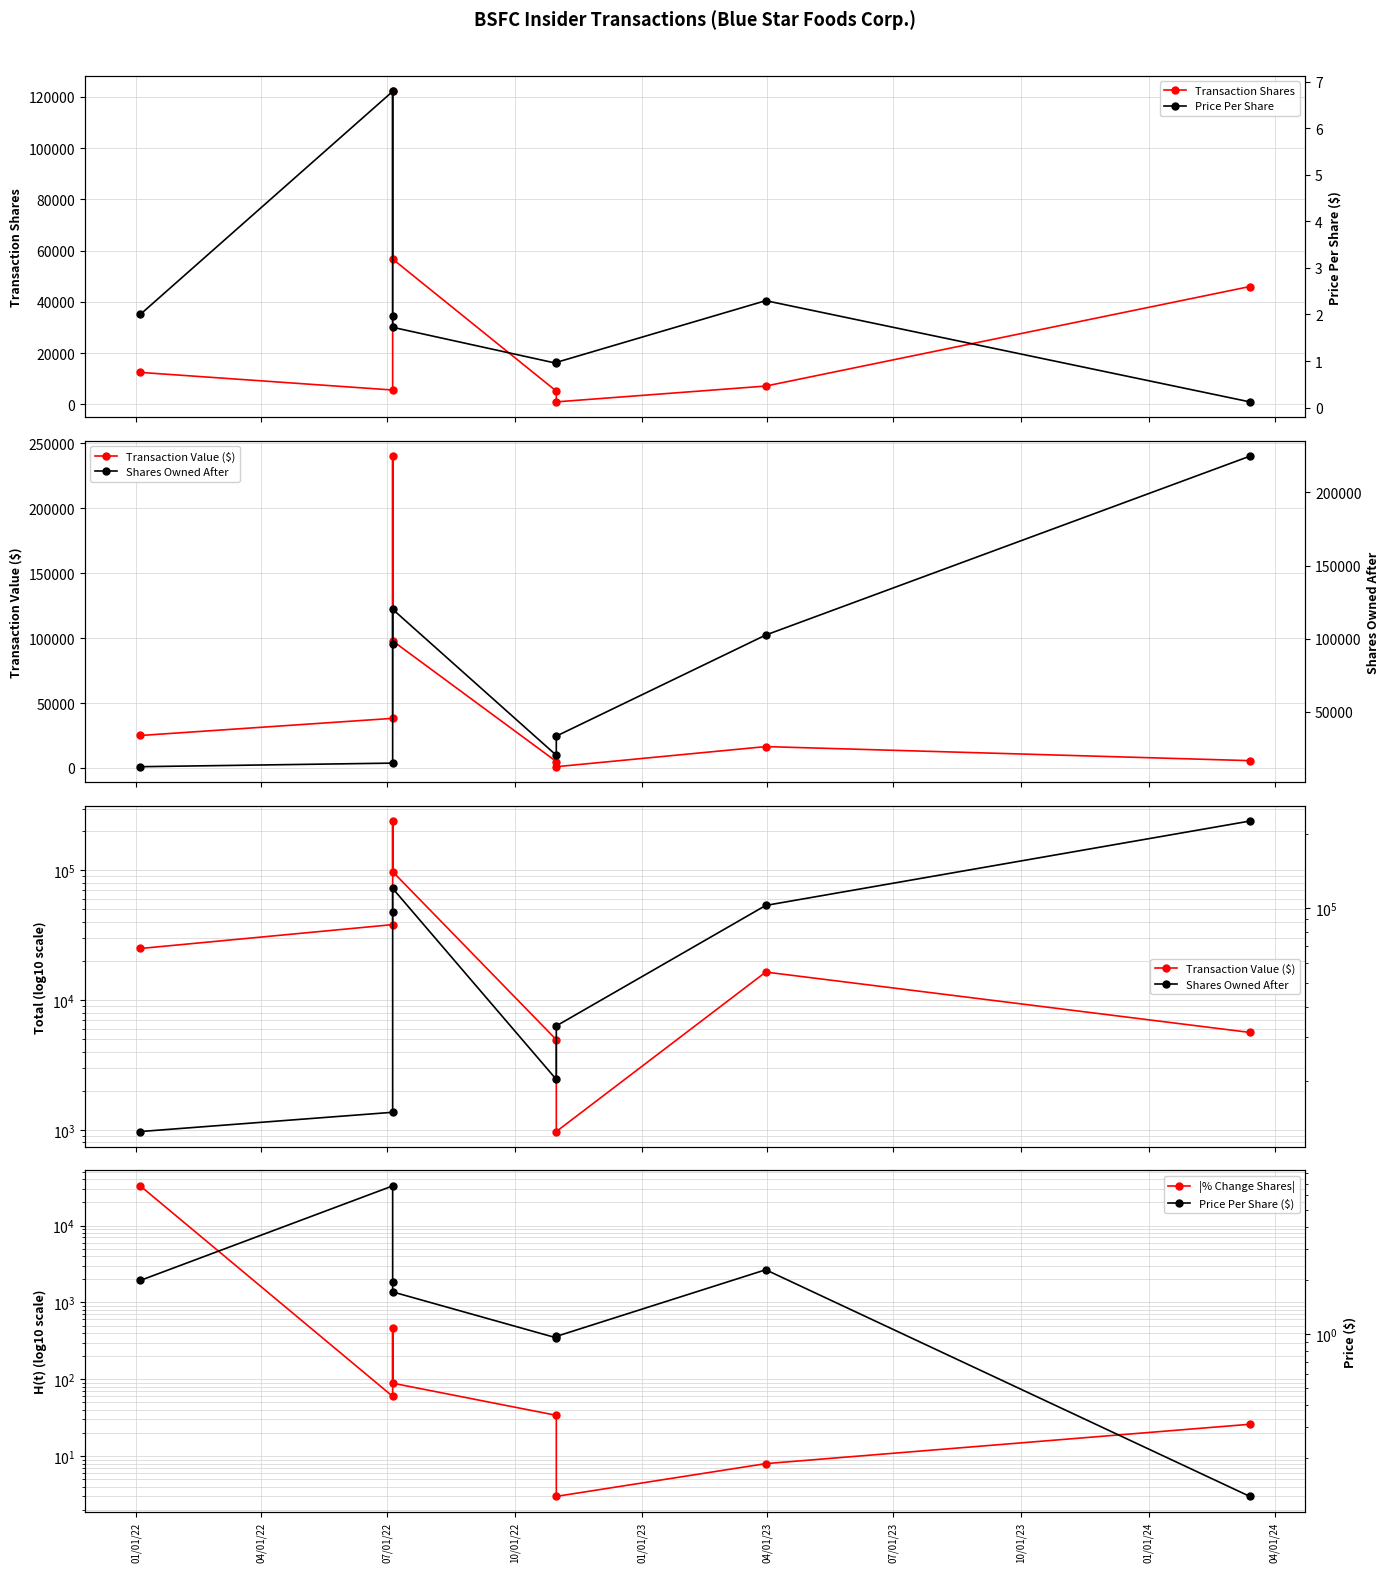

What is the average value of the Price Per Share ($) series?

2.1